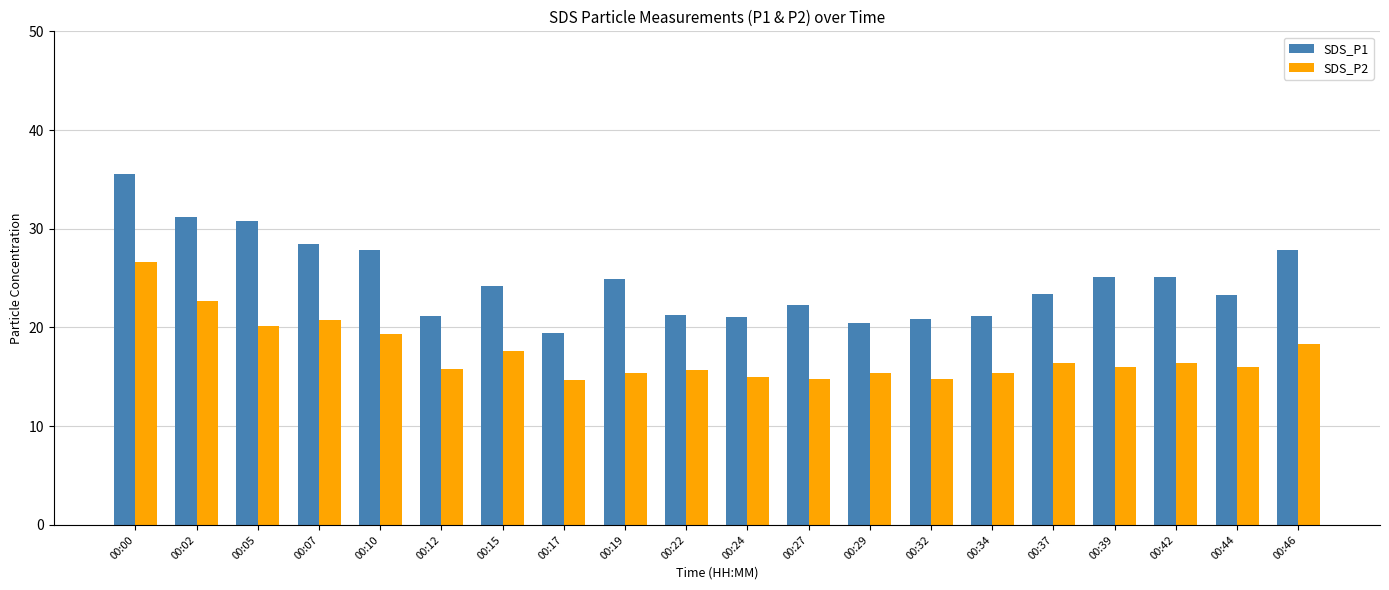

The SDS_P2 series shows 23.9 at 00:17. True or false?

False